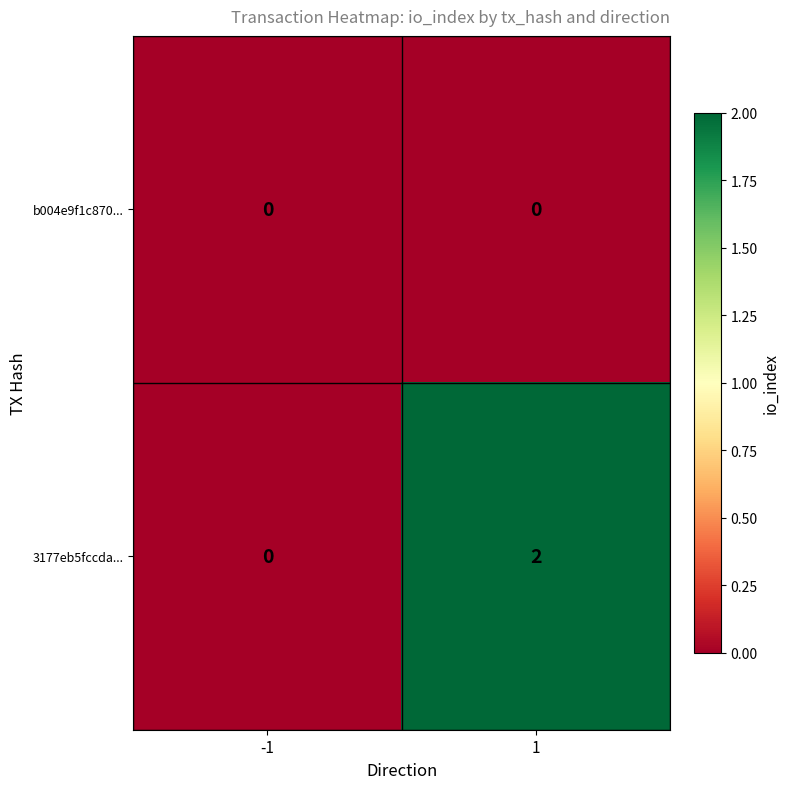

Reading right to left, extract all data points from this chart.

b004e9f1c870...: 1=0	-1=0
3177eb5fccda...: 1=2	-1=0